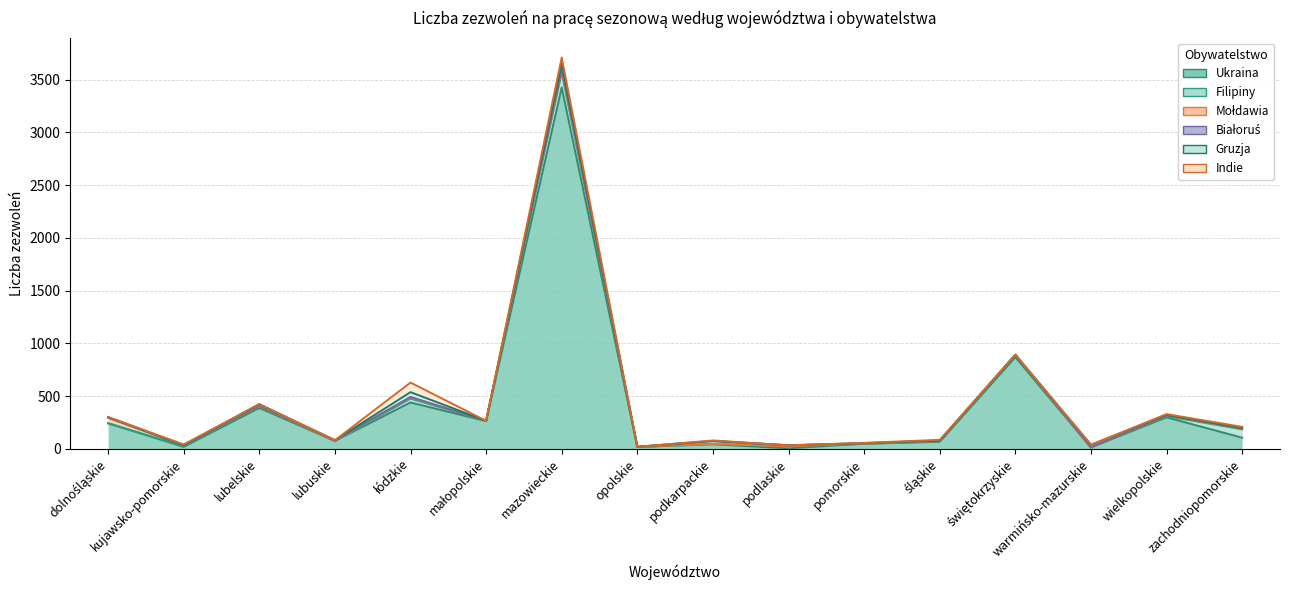

What is the value of the Indie point at the 11th from the left?

2